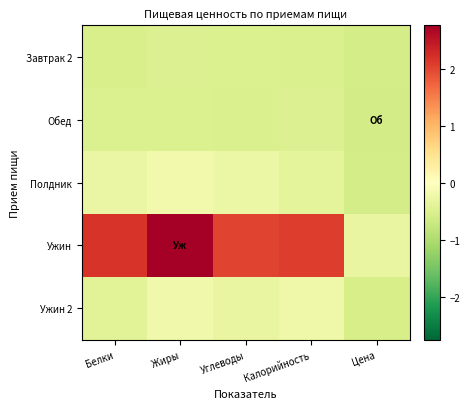

Reading right to left, transcribe all the data shown in this chart.

Завтрак 2: Цена=-0.6	Калорийность=-0.5	Углеводы=-0.5	Жиры=-0.5	Белки=-0.5
Обед: Цена=-0.6	Калорийность=-0.5	Углеводы=-0.5	Жиры=-0.5	Белки=-0.5
Полдник: Цена=-0.6	Калорийность=-0.4	Углеводы=-0.3	Жиры=-0.2	Белки=-0.3
Ужин: Цена=-0.3	Калорийность=2.1	Углеводы=2.0	Жиры=2.8	Белки=2.2
Ужин 2: Цена=-0.6	Калорийность=-0.2	Углеводы=-0.3	Жиры=-0.2	Белки=-0.4